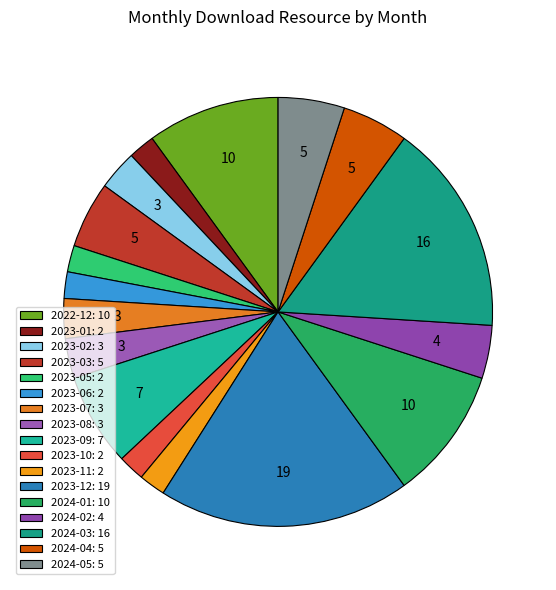

True or false: 2024-05 accounts for 1% of the total.

False